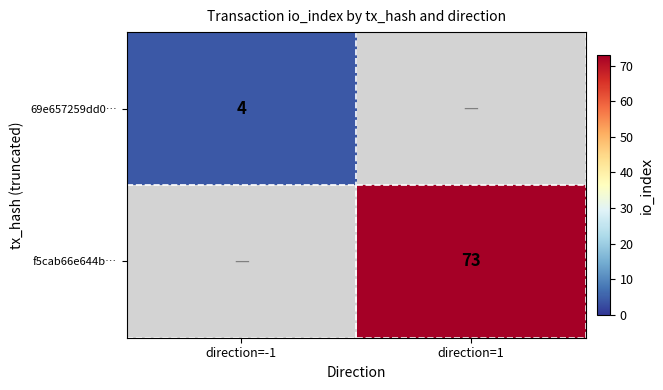

The value of 69e657259dd0… at direction=-1 is 6. True or false?

False